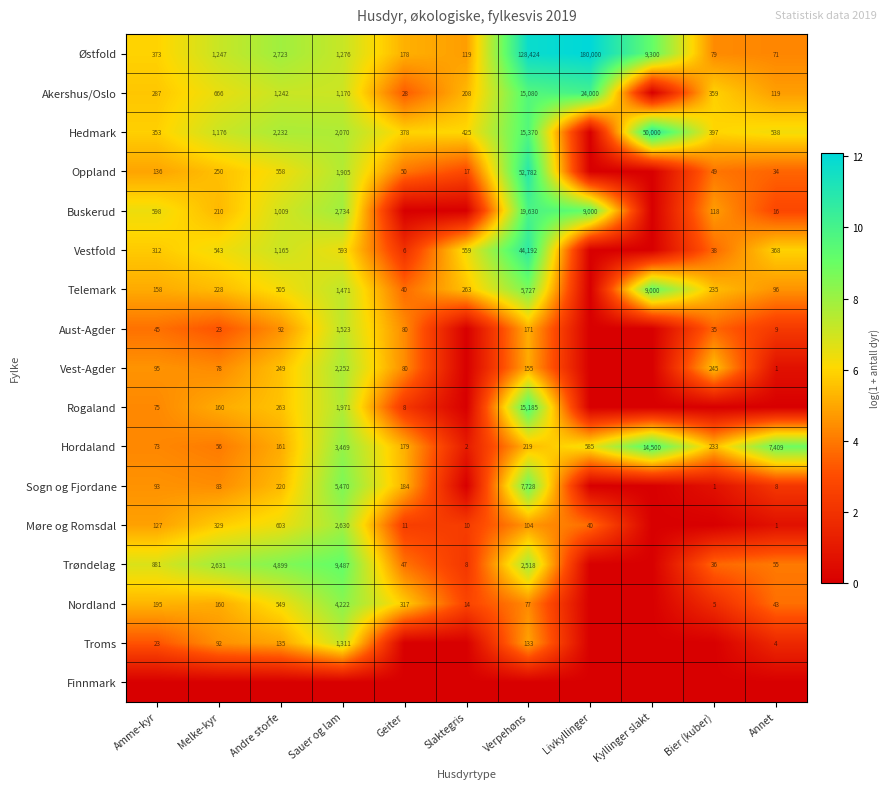

Is the value of Østfold at Kyllinger slakt greater than the value of Trøndelag at Geiter?

Yes